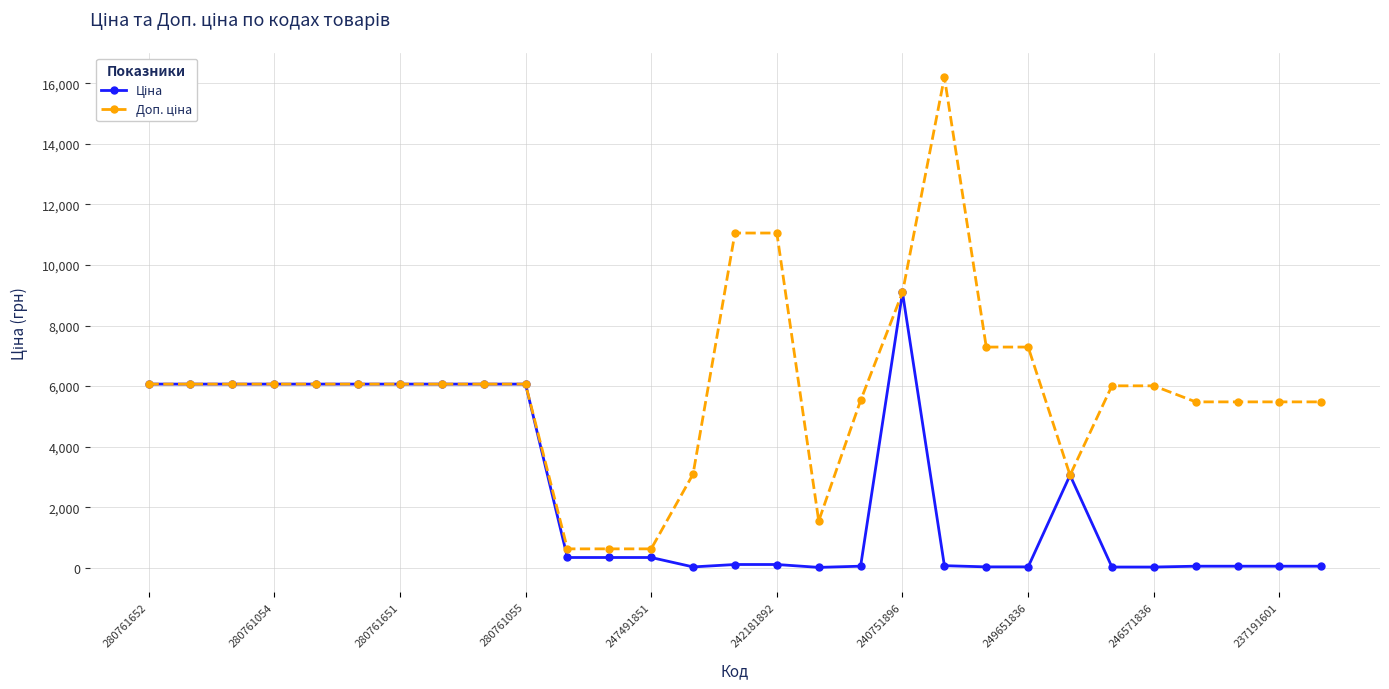

How many categories are shown in the chart?

29